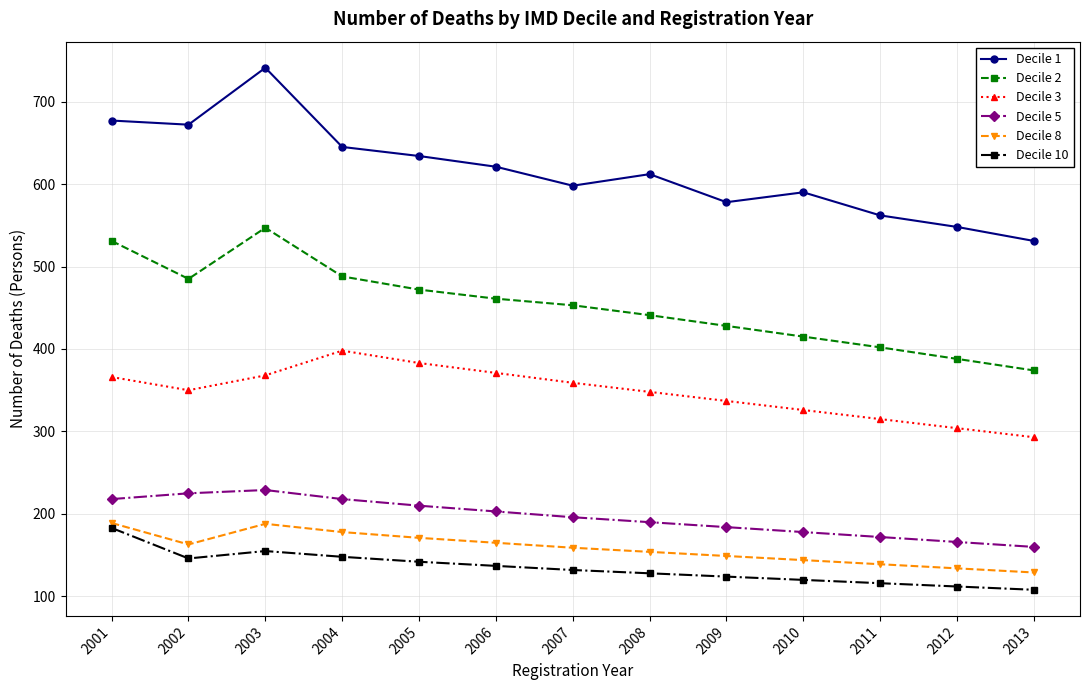

At which label does Decile 5 first exceed 196?

2001